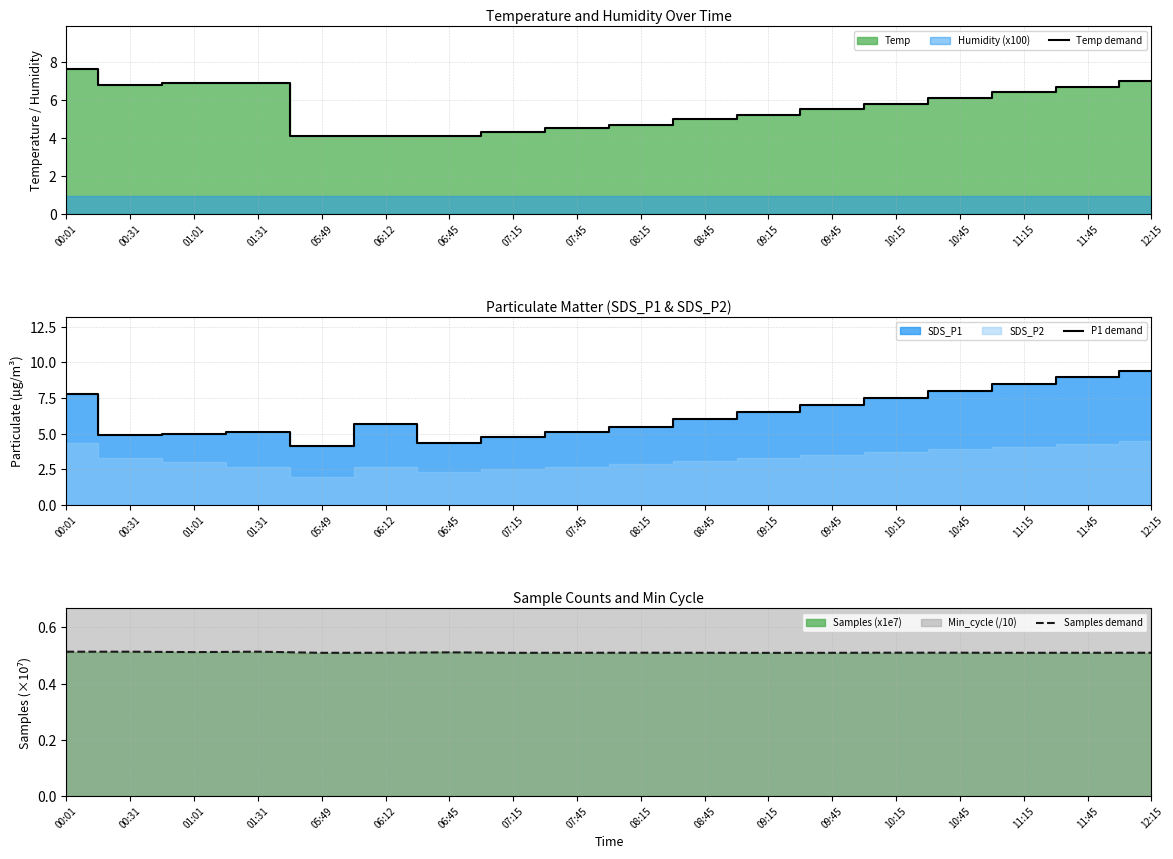

What is the difference between the maximum and minimum values in the P1 demand series?

5.2